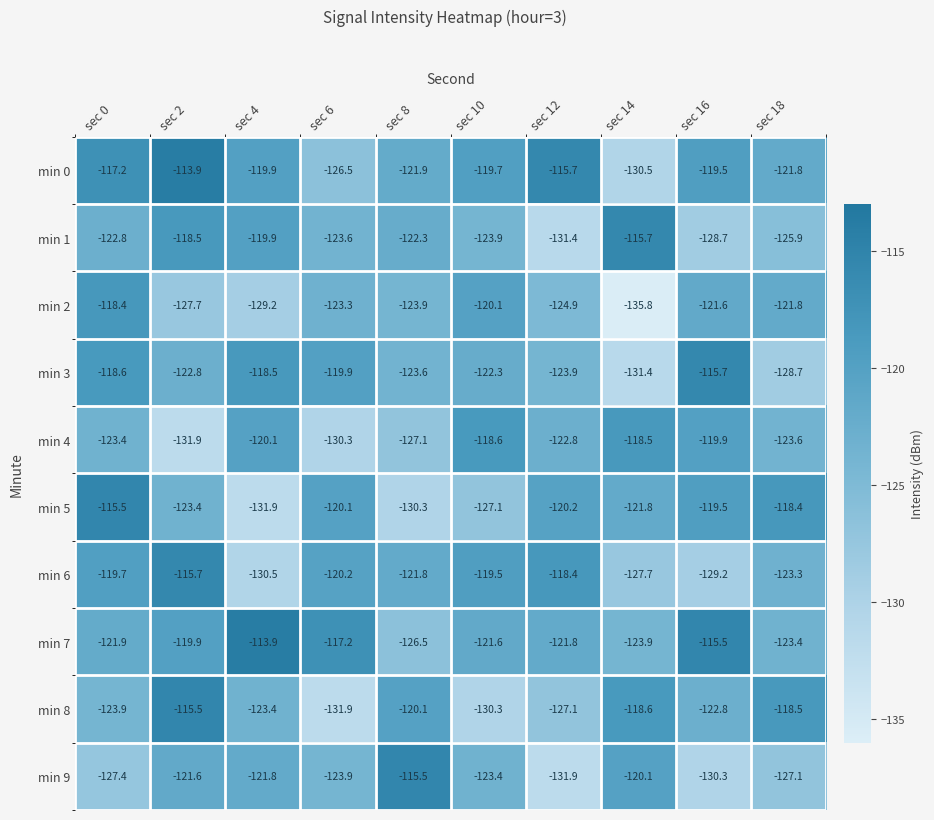

Which series has the largest total across all categories?

min 7